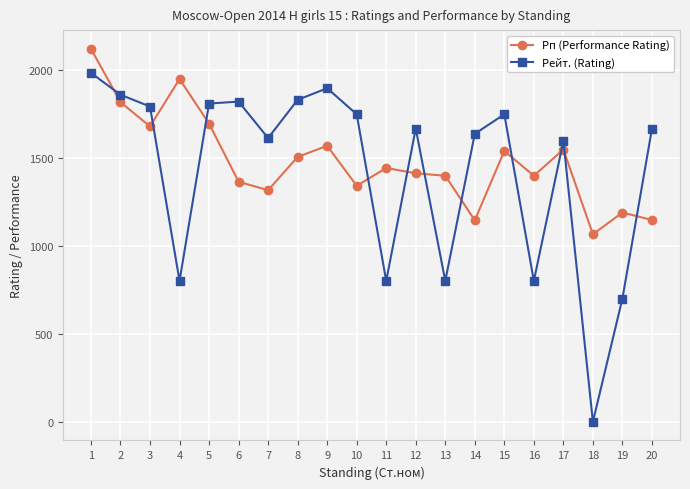

What is the difference between the maximum and minimum values in the Рейт. (Rating) series?

1981